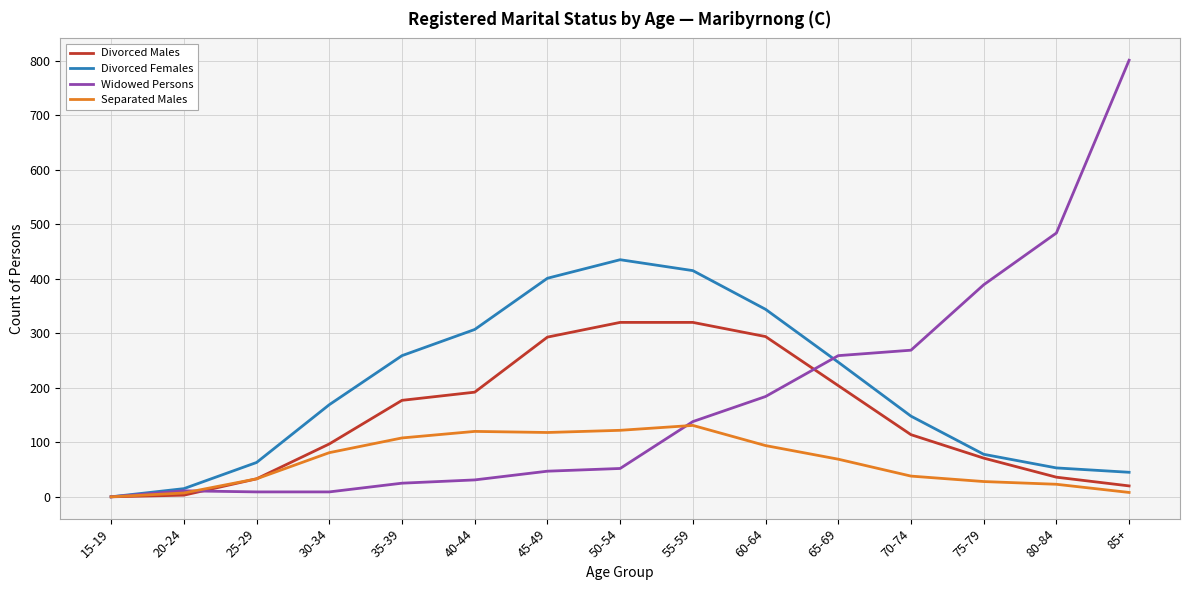

Between 40-44 and 45-49, which series saw the biggest shift?

Divorced Males